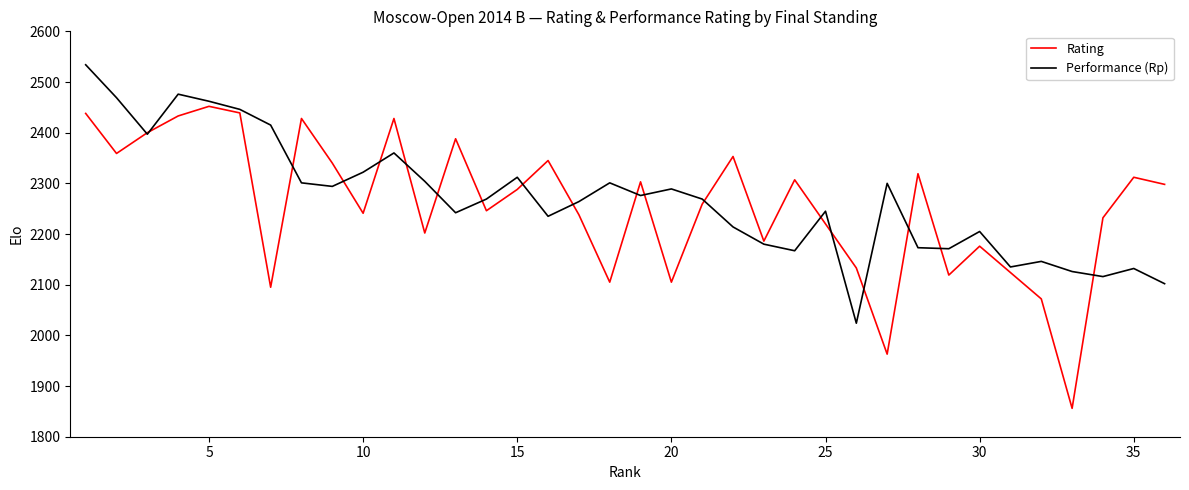

Which series ends up on top after the final intersection of Rating and Performance (Rp)?

Rating